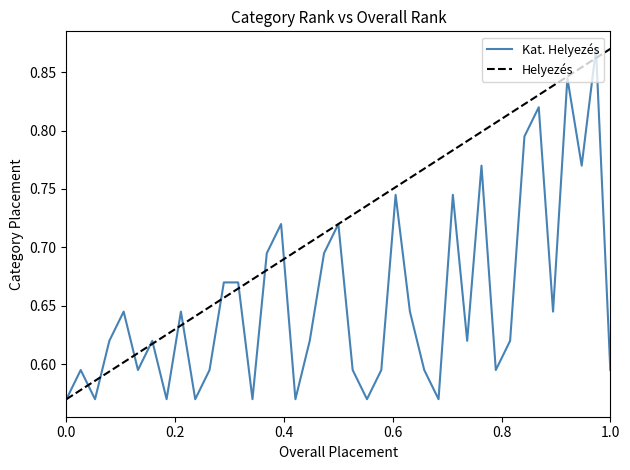

Is this an area chart (filled region under the line)?

No